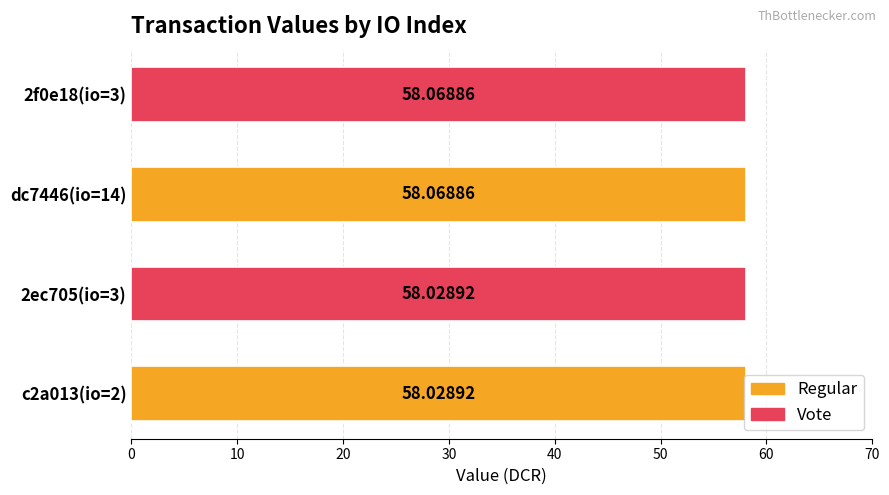

What is the sum of all values?

232.2